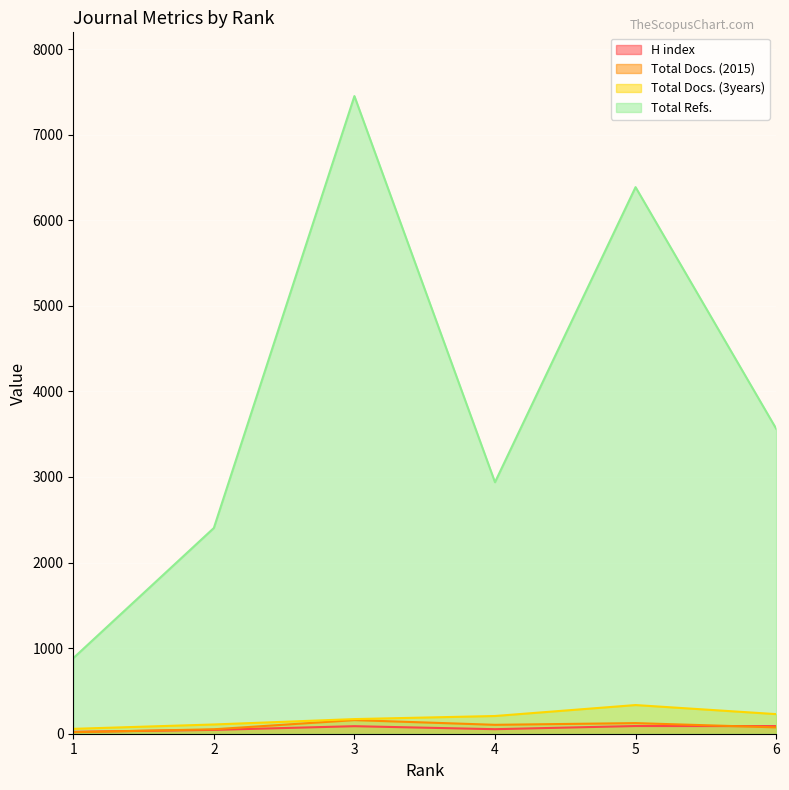

How many lines are shown in the chart?

4